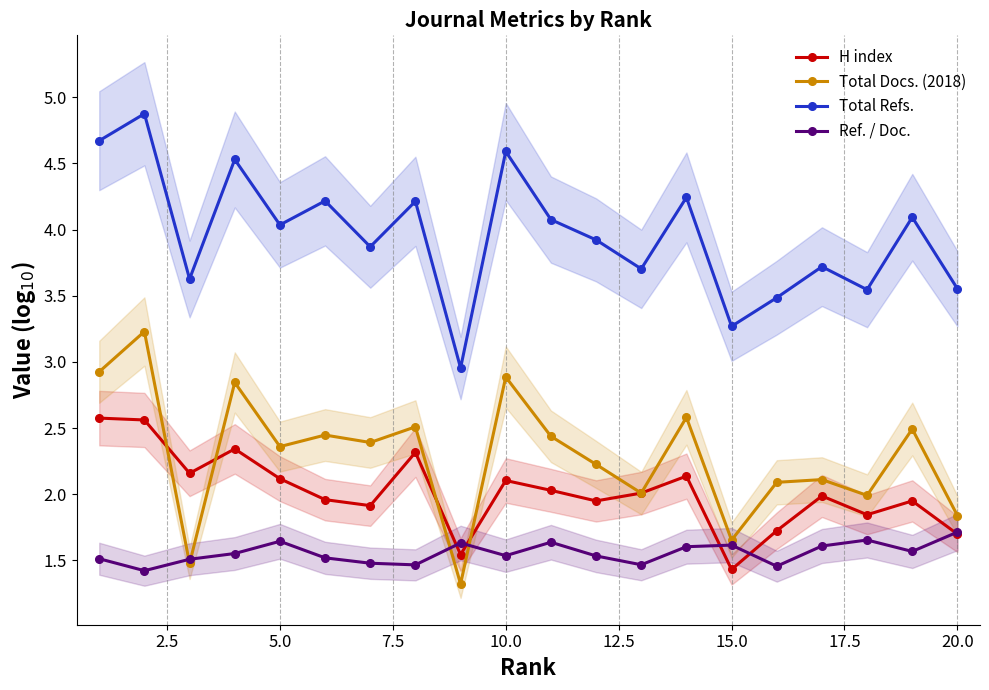

True or false: H index and Total Refs. cross at least once.

False